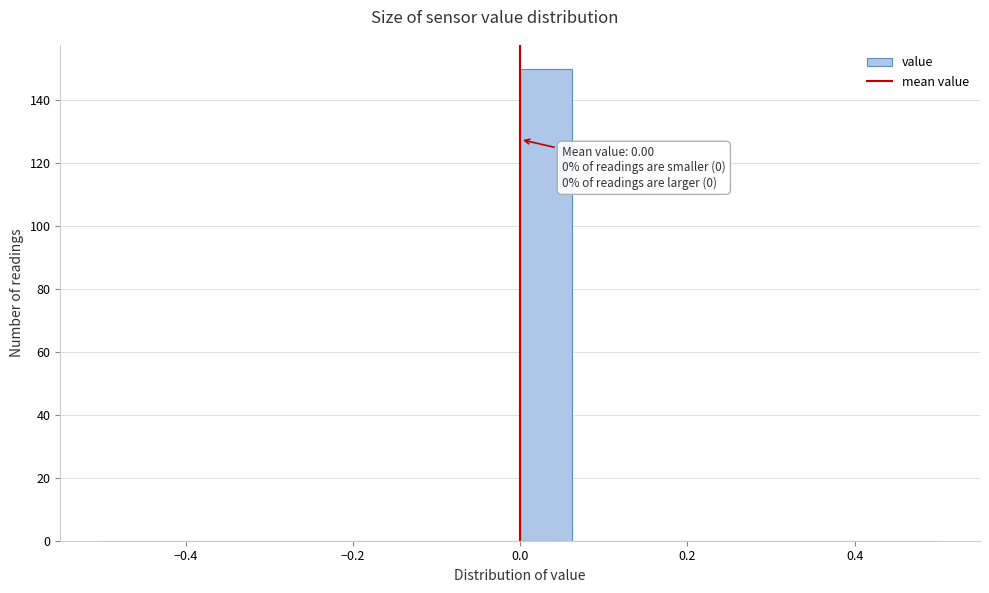

Read against the x-axis, roughly where is the centre of the tallest bar?

0.04